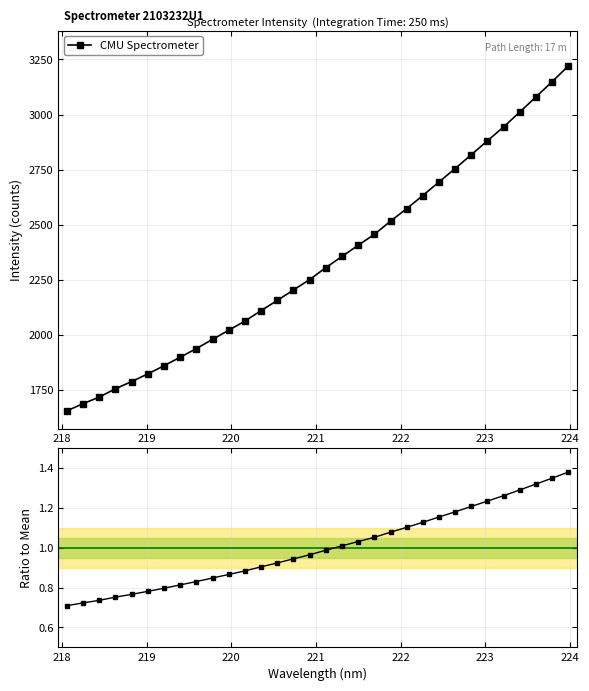

What is the value of the CMU Spectrometer point at the 28th from the left?

2943.8